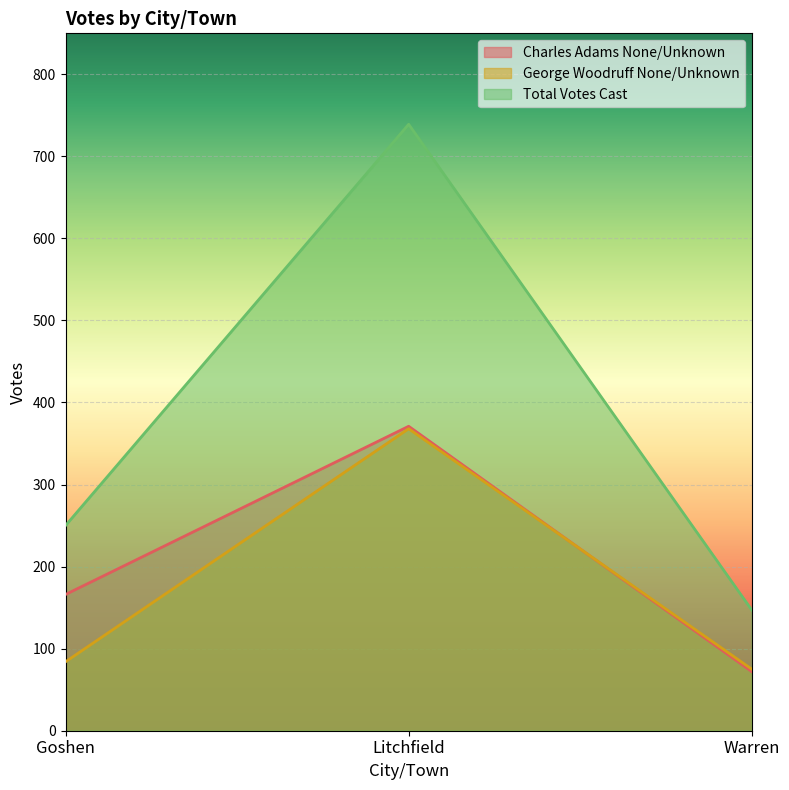

Which series has the largest range (max minus min)?

Total Votes Cast